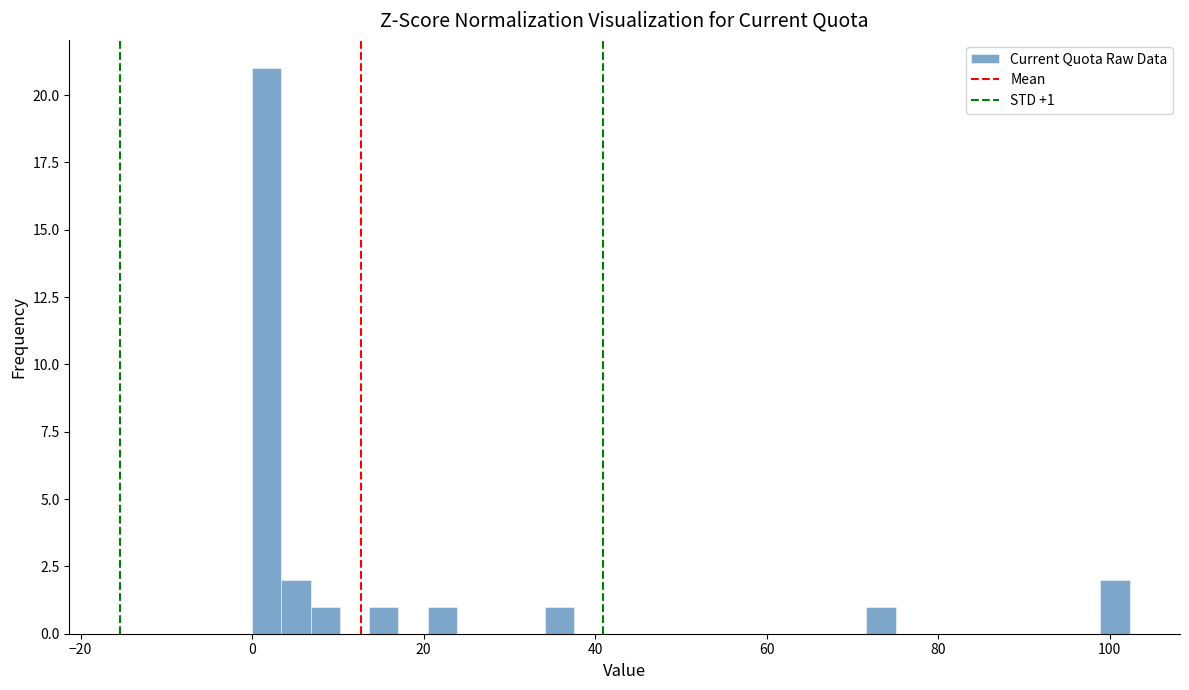

Read against the x-axis, roughly where is the centre of the tallest bar?

2